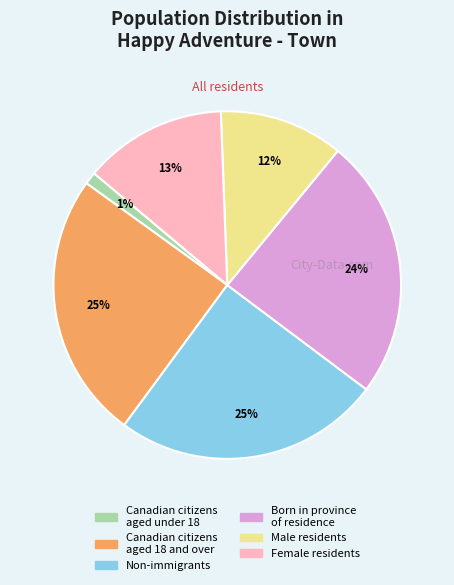

How many segments does this pie chart have?

6